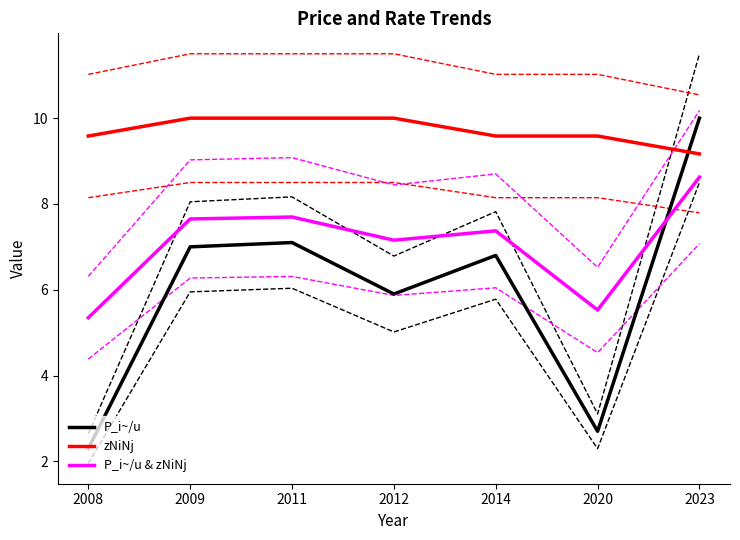

At how many categories does at least one series exceed 8?

7